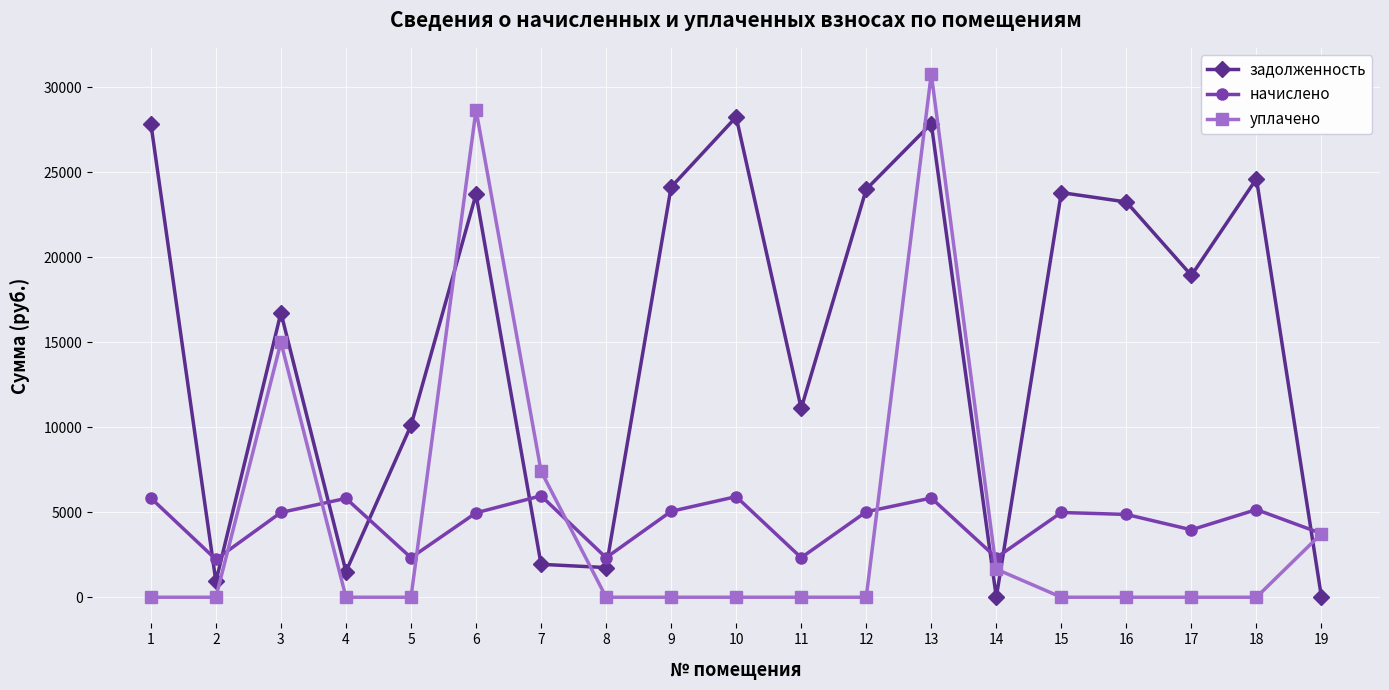

Is the value of задолженность at 4 greater than the value of уплачено at 13?

No